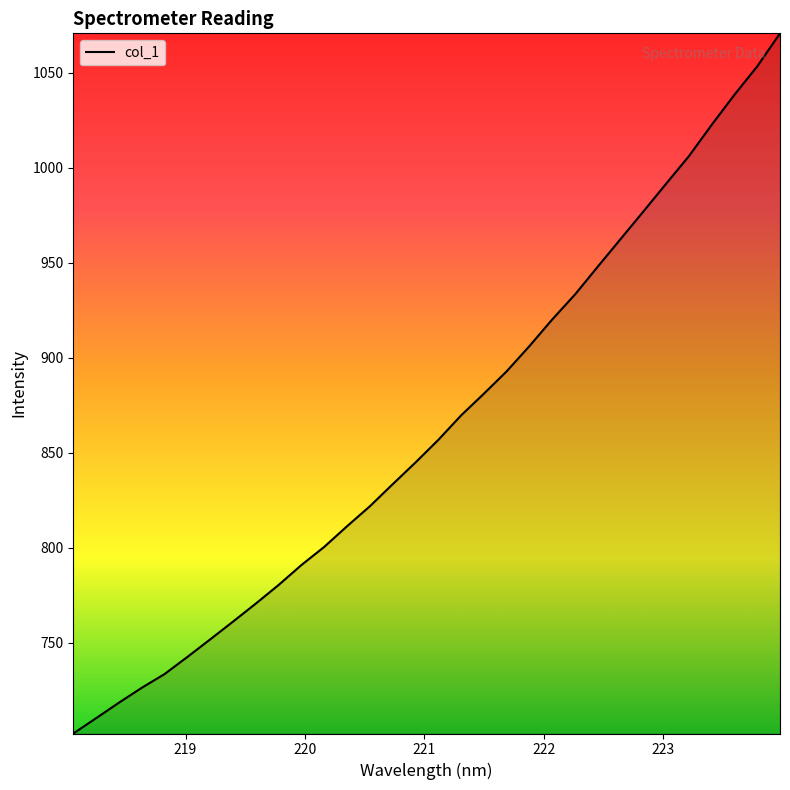

What is the maximum value shown in the chart?

1070.8